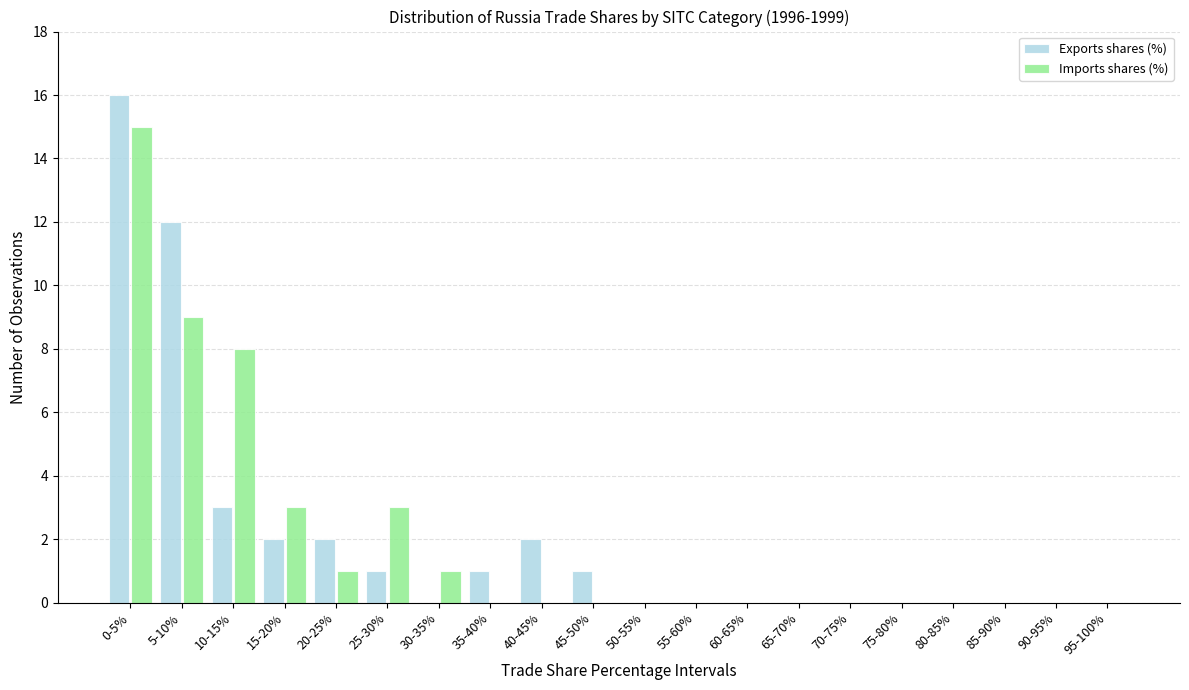

The value of Exports shares (%) at 40-45% is 2. True or false?

True